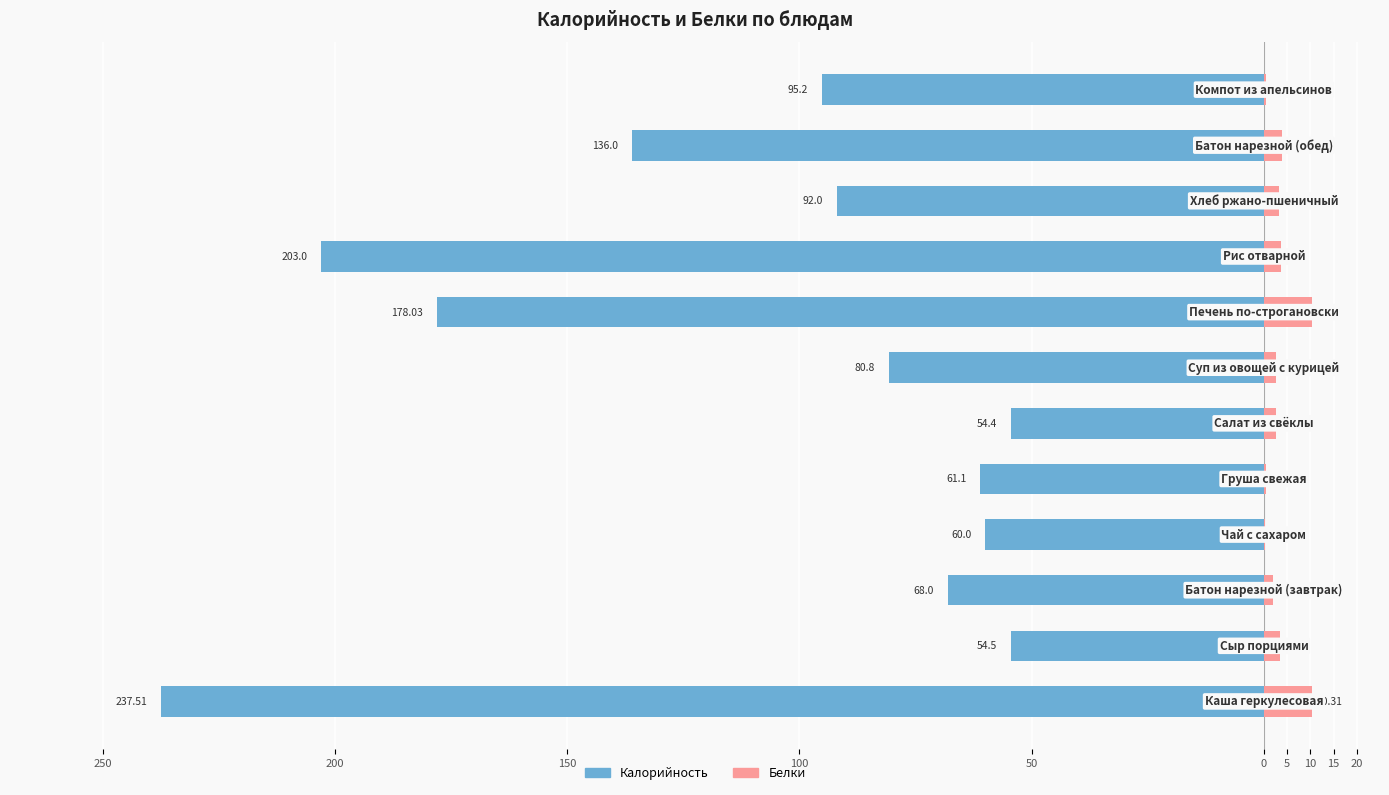

How many categories are shown in the chart?

12